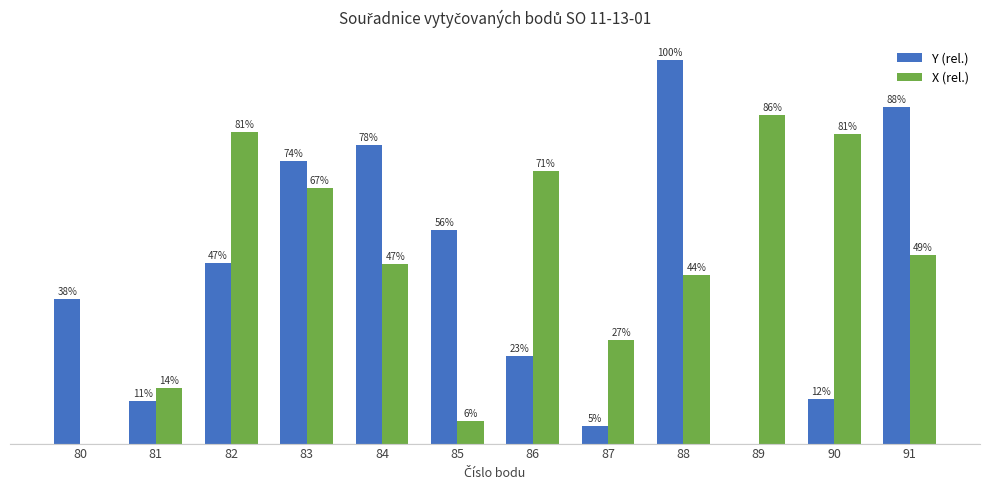

What is the difference between the highest and lowest values at 90?

8.2